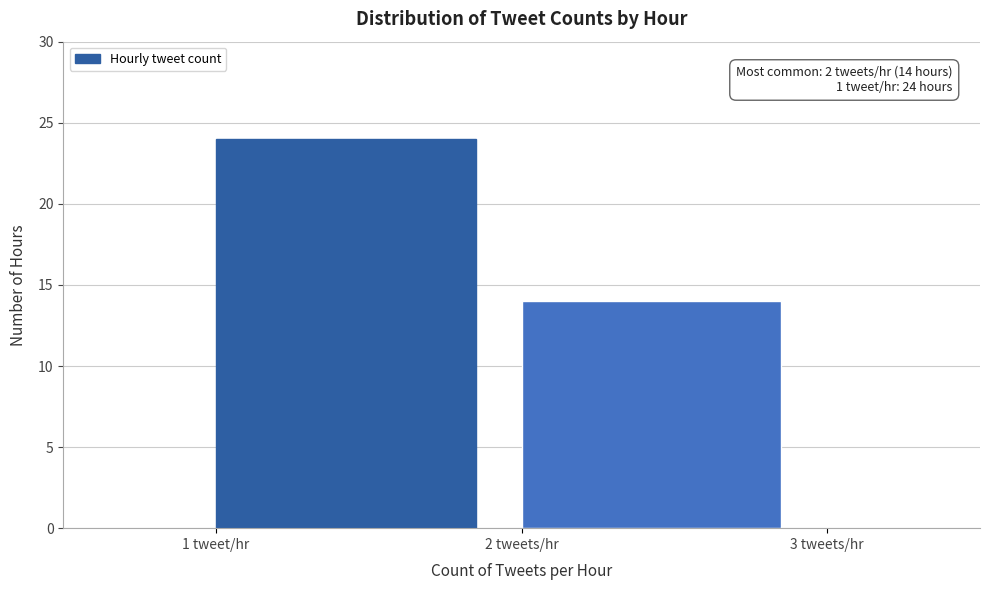

Reading left to right, what are all the values shown in this chart?

1 tweet/hr=24	2 tweets/hr=14	3 tweets/hr=0